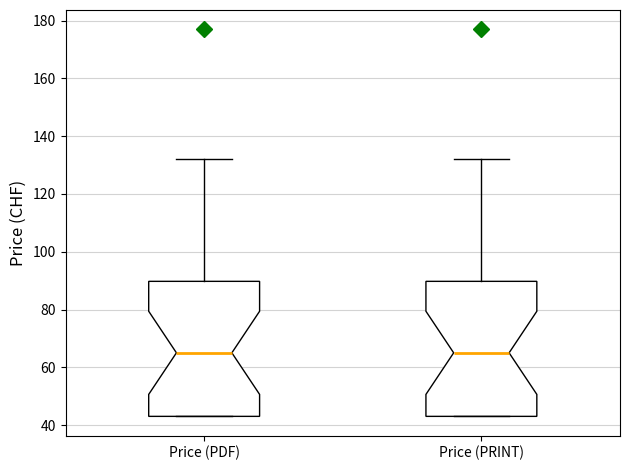

Reading left to right, read every box against the y-axis: the position of its median line, the range the box covers, and the ends of its whiskers. The values are not printed on the chart, so give them approximately, as read against the axis.

Price (PDF): median 66, box 44 to 90, whiskers 44 to 132
Price (PRINT): median 66, box 44 to 90, whiskers 44 to 132